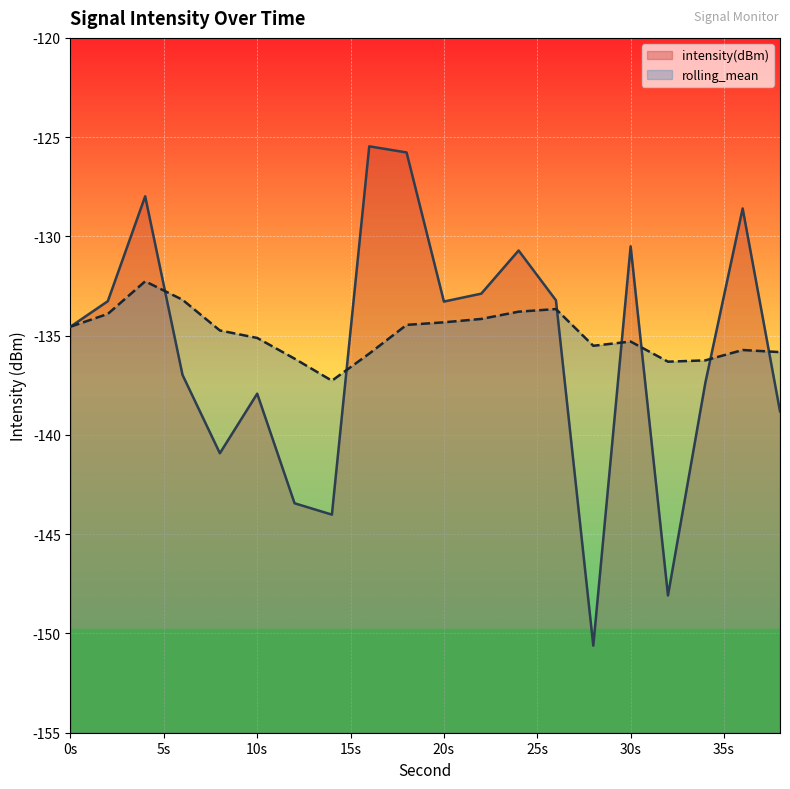

Which series has the largest total across all categories?

rolling_mean